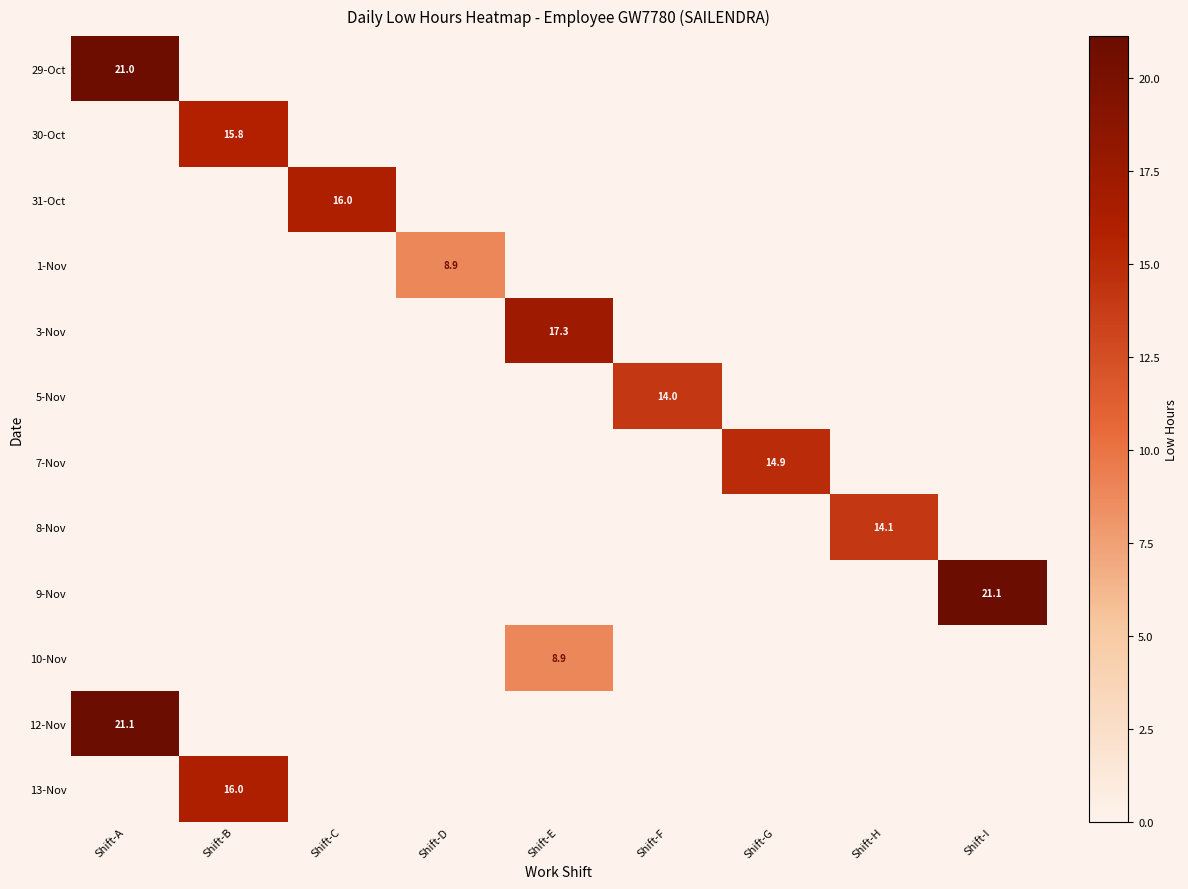

How many distinct data groups are displayed?

12